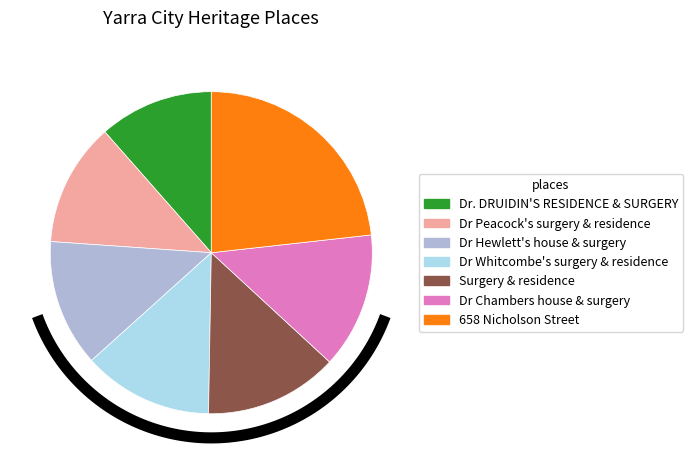

What is the change in value from Dr Peacock's surgery & residence to Dr Whitcombe's surgery & residence?

+5018